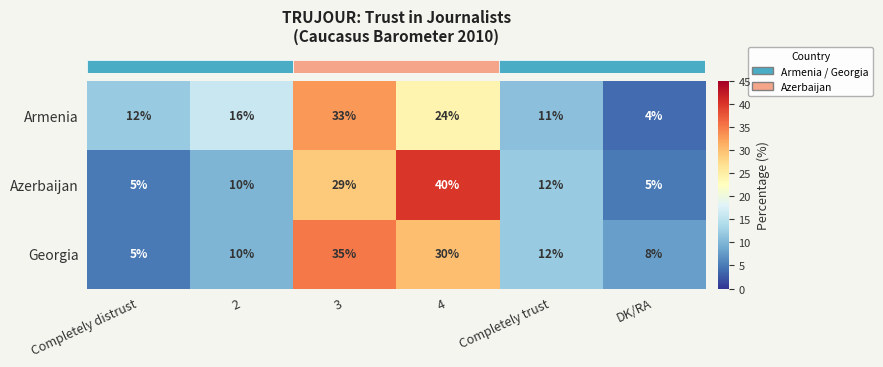

What is the maximum value shown in the chart?

40